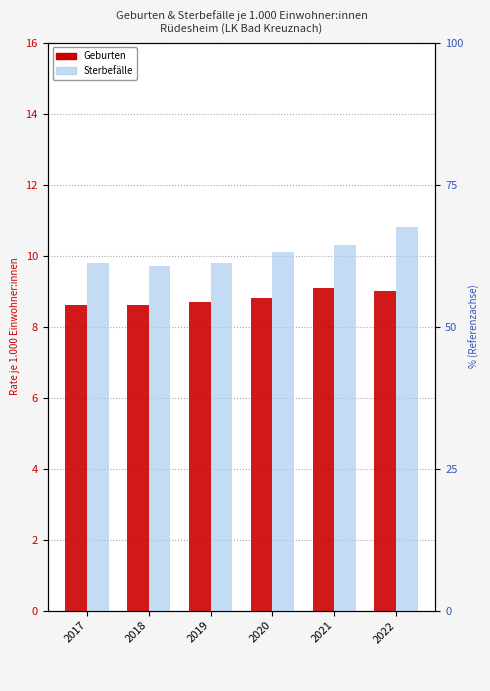

Reading left to right, list all the values displayed in this chart.

Geburten: 8.6	8.6	8.7	8.8	9.1	9.0
Sterbefälle: 9.8	9.7	9.8	10.1	10.3	10.8